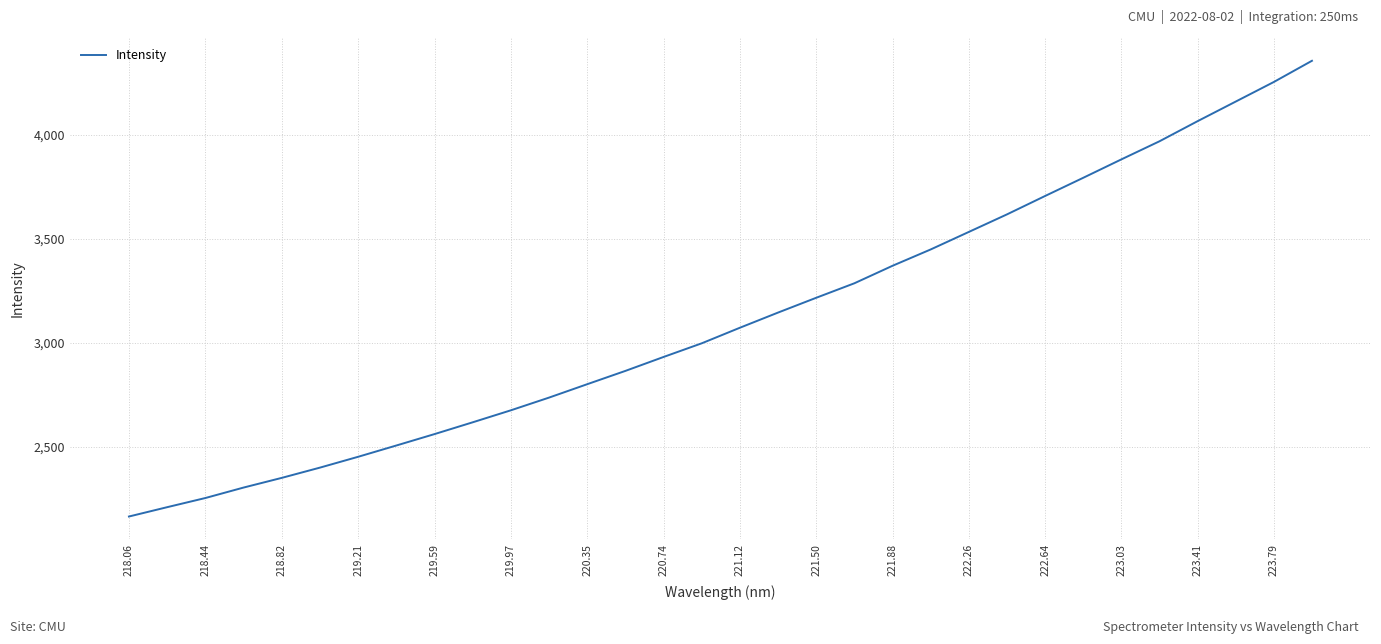

What is the minimum value shown in the chart?

2165.6